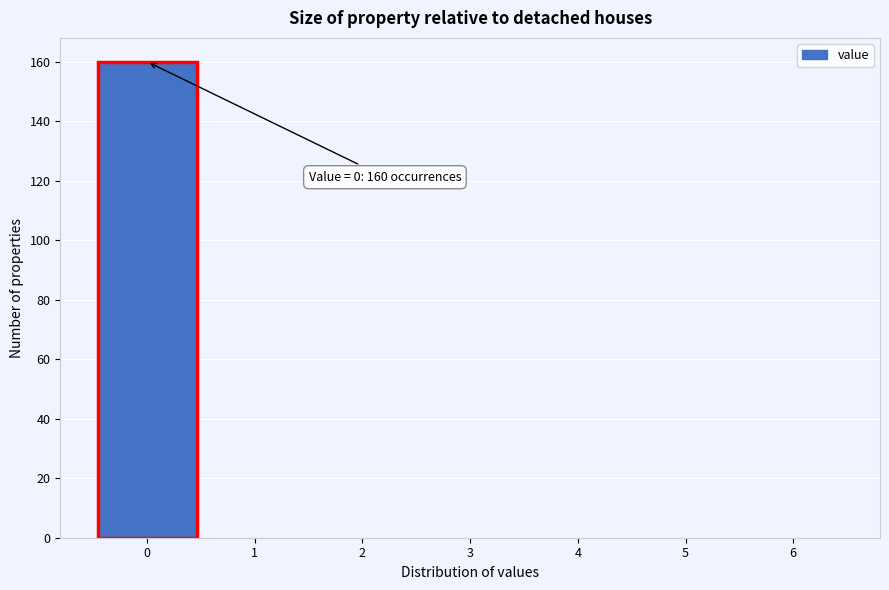

Which range on the x-axis has the tallest bar?

-0.5 to 0.5